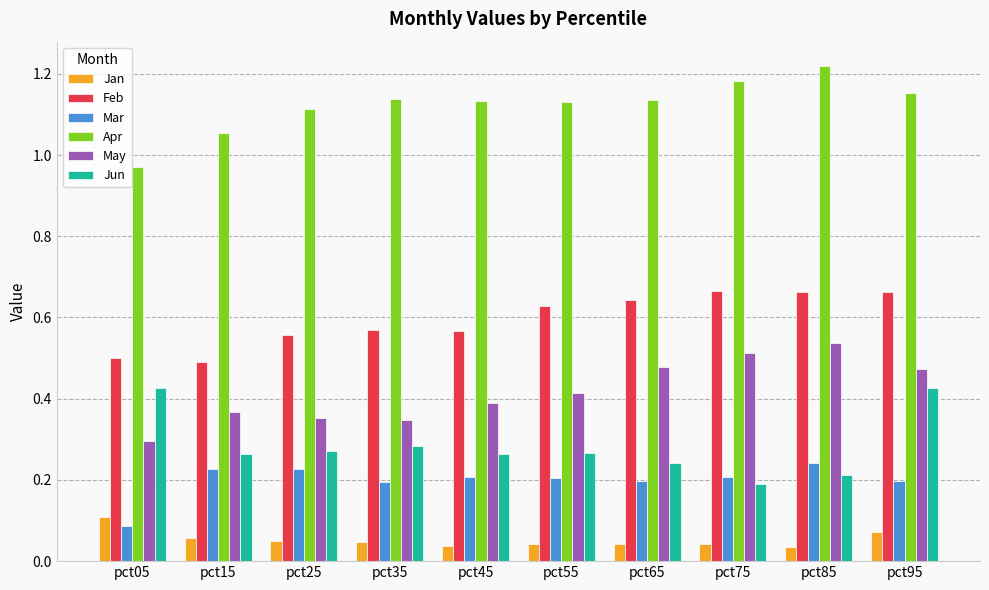

The value of May at pct35 is 0.2. True or false?

False